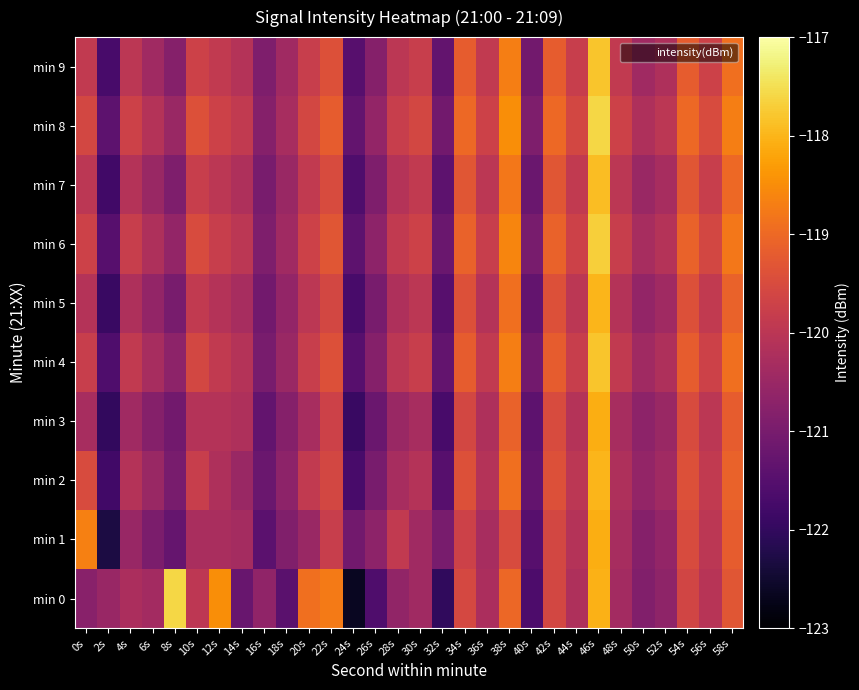

Which series has the largest range (max minus min)?

min 0